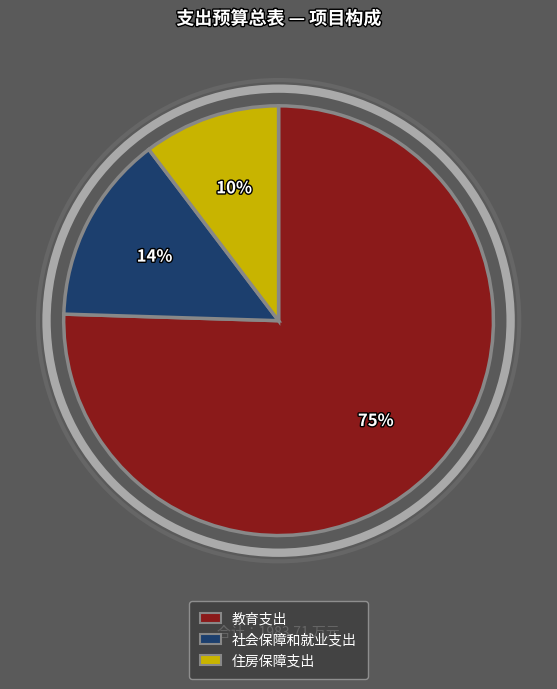

What is the smallest slice in the pie chart?

住房保障支出